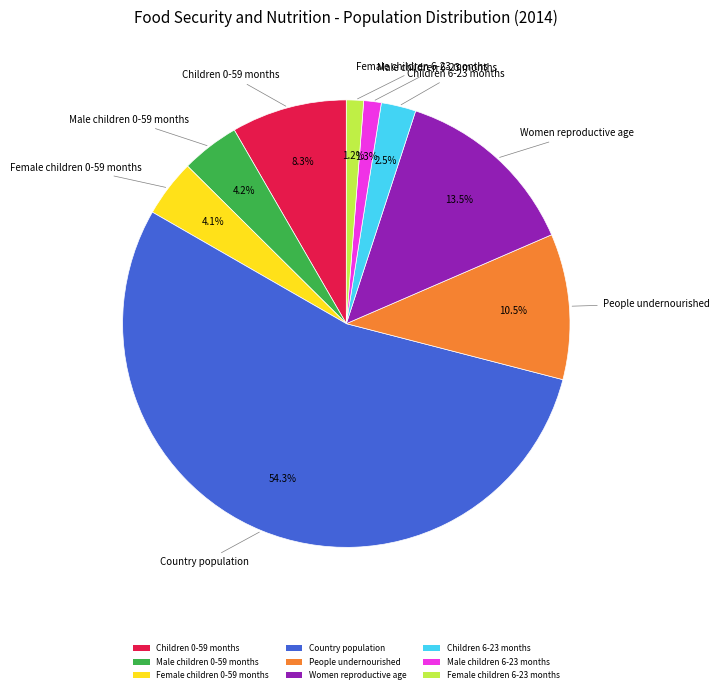

What is the majority slice?

Country population